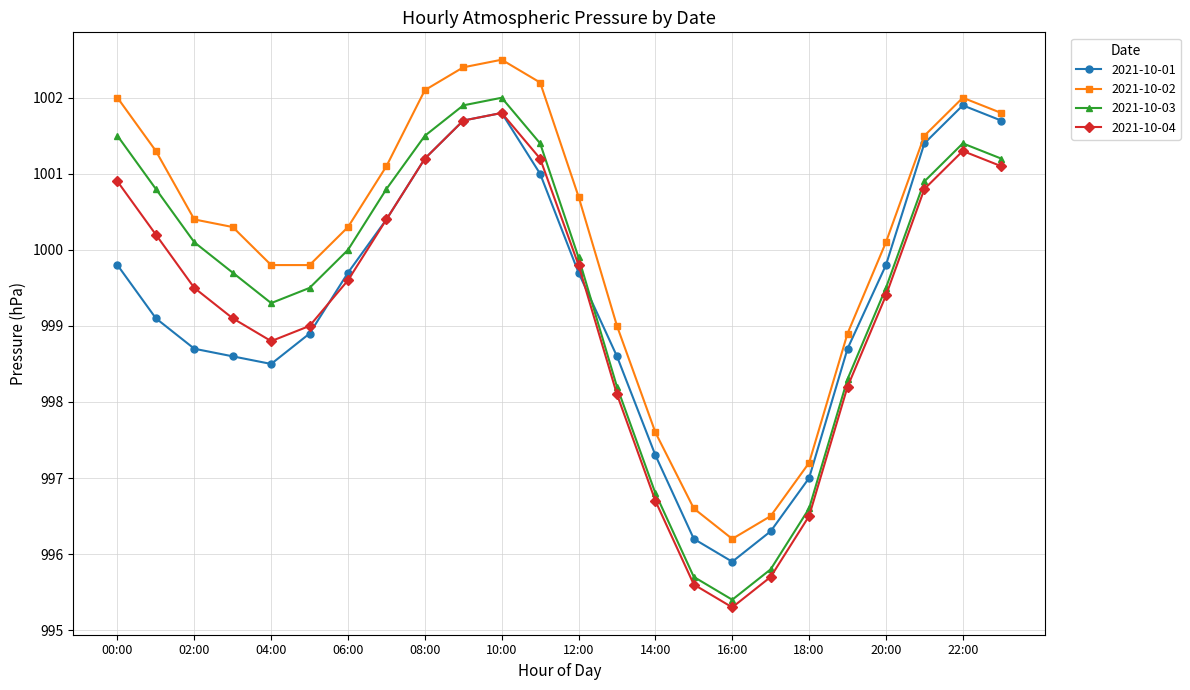

What is the sum of all 2021-10-03 values?

23988.2